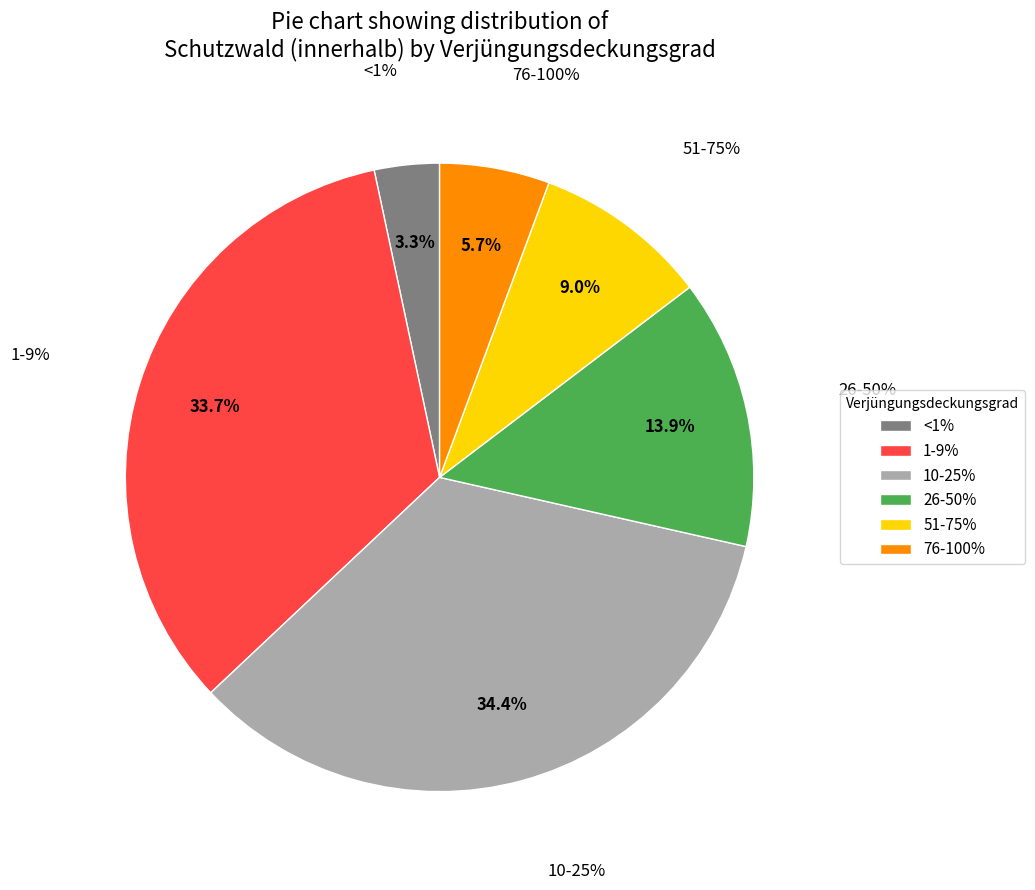

Is it true that 51-75% is 15% of the pie?

False